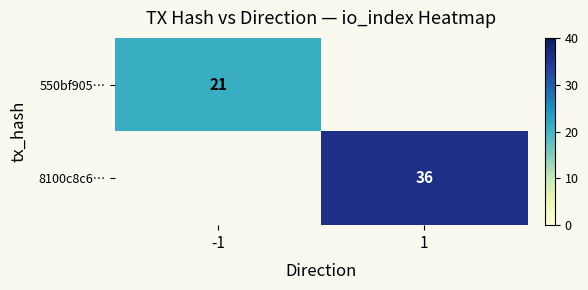

Is it true that 550bf905… equals 11 at -1?

False